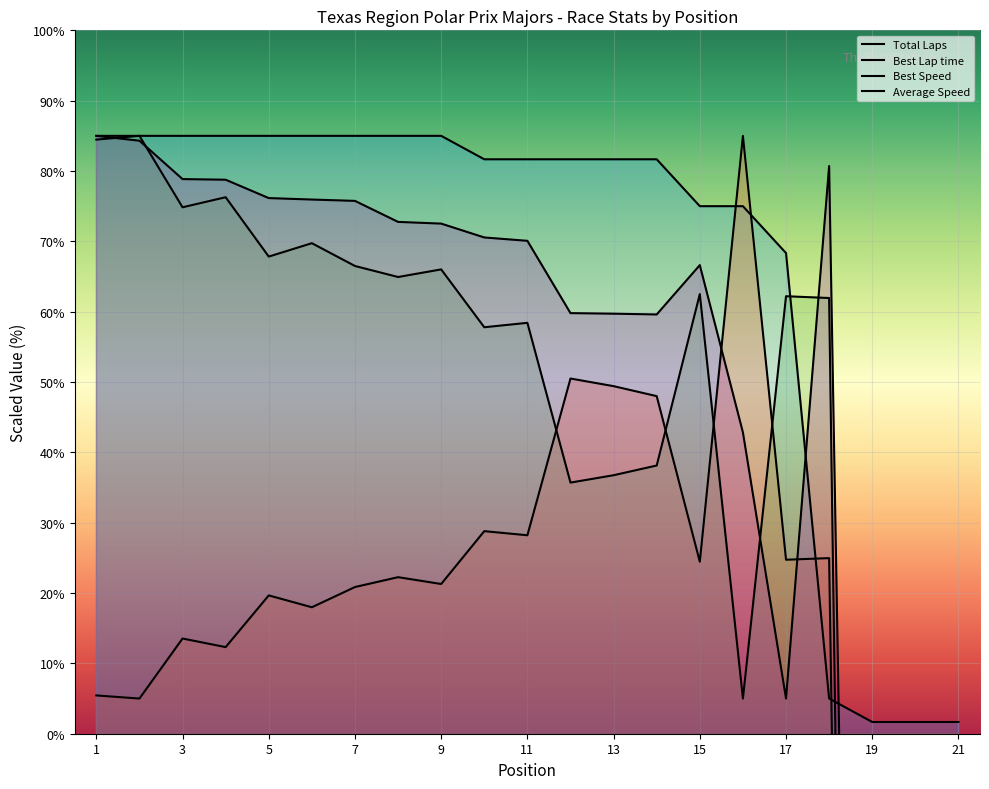

Reading left to right, transcribe all the data shown in this chart.

Total Laps: 1=85.0	2=85.0	3=85.0	4=85.0	5=85.0	6=85.0	7=85.0	8=85.0	9=85.0	10=81.7	11=81.7	12=81.7	13=81.7	14=81.7	15=75.0	16=75.0	17=68.3	18=5.0	19=1.7	20=1.7	21=1.7
Best Lap time: 1=5.4	2=5.0	3=13.5	4=12.3	5=19.7	6=18.0	7=20.9	8=22.3	9=21.3	10=28.8	11=28.2	12=50.5	13=49.4	14=48.0	15=24.5	16=85.0	17=24.7	18=25.0	19=-362.6	20=-362.6	21=-362.6
Best Speed: 1=84.5	2=85.0	3=74.8	4=76.3	5=67.8	6=69.7	7=66.5	8=64.9	9=66.0	10=57.8	11=58.4	12=35.7	13=36.8	14=38.1	15=62.5	16=5.0	17=62.2	18=61.9	19=-362.7	20=-362.7	21=-362.7
Average Speed: 1=85.0	2=84.3	3=78.9	4=78.8	5=76.1	6=75.9	7=75.8	8=72.8	9=72.5	10=70.6	11=70.1	12=59.8	13=59.7	14=59.6	15=66.6	16=42.8	17=5.0	18=80.7	19=-266.6	20=-266.6	21=-266.6